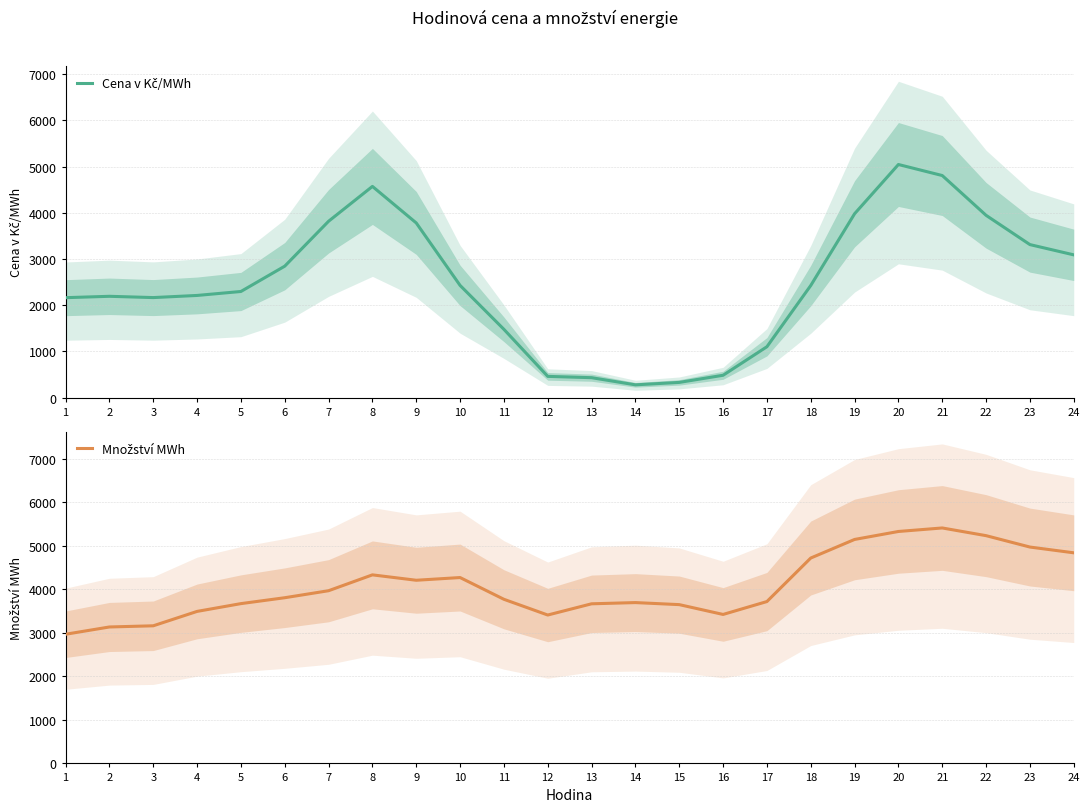

How many values in the Cena v Kč/MWh series exceed 2426?

12